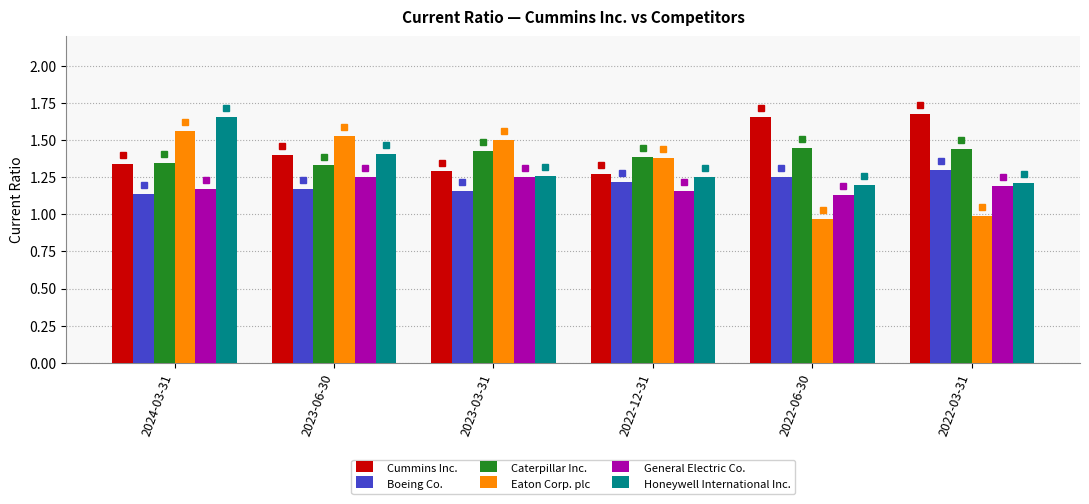

What is the difference between the second highest and minimum values in the General Electric Co. series?

0.1